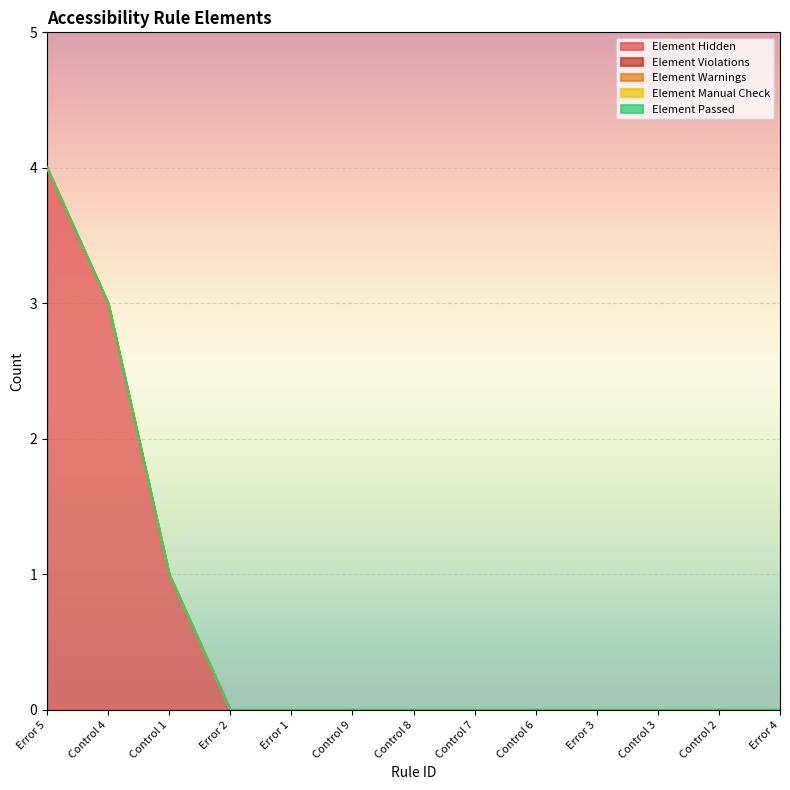

True or false: Element Violations and Element Warnings cross at least once.

False